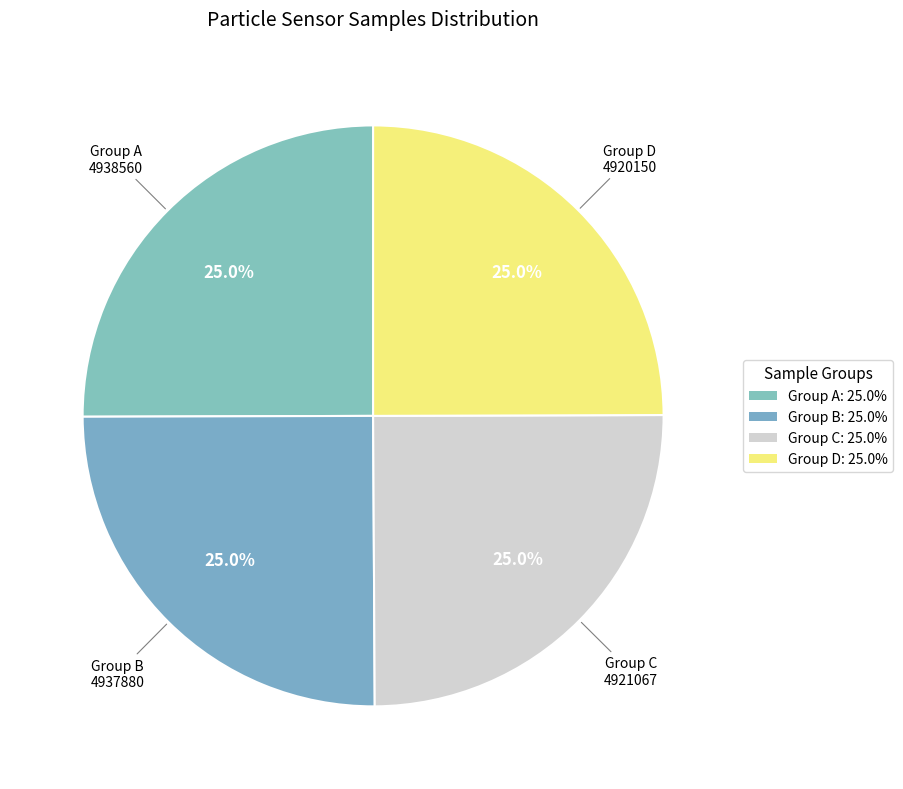

Count the number of slices in the pie.

4